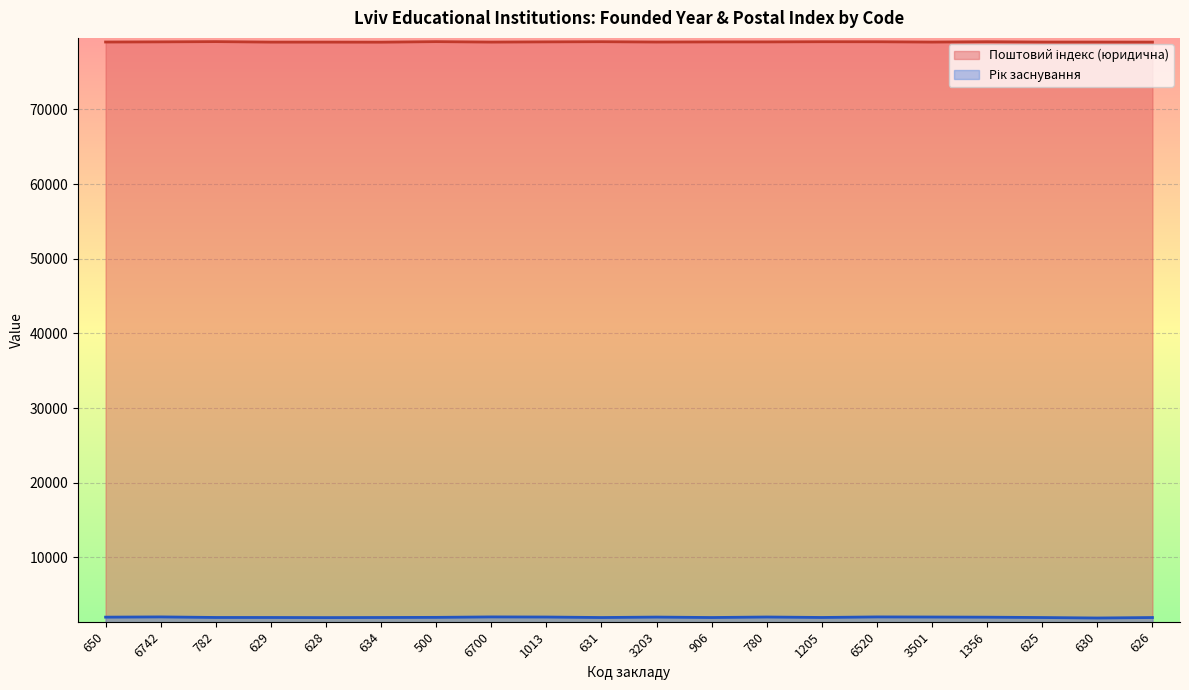

Where is the first local minimum for Рік заснування?

628